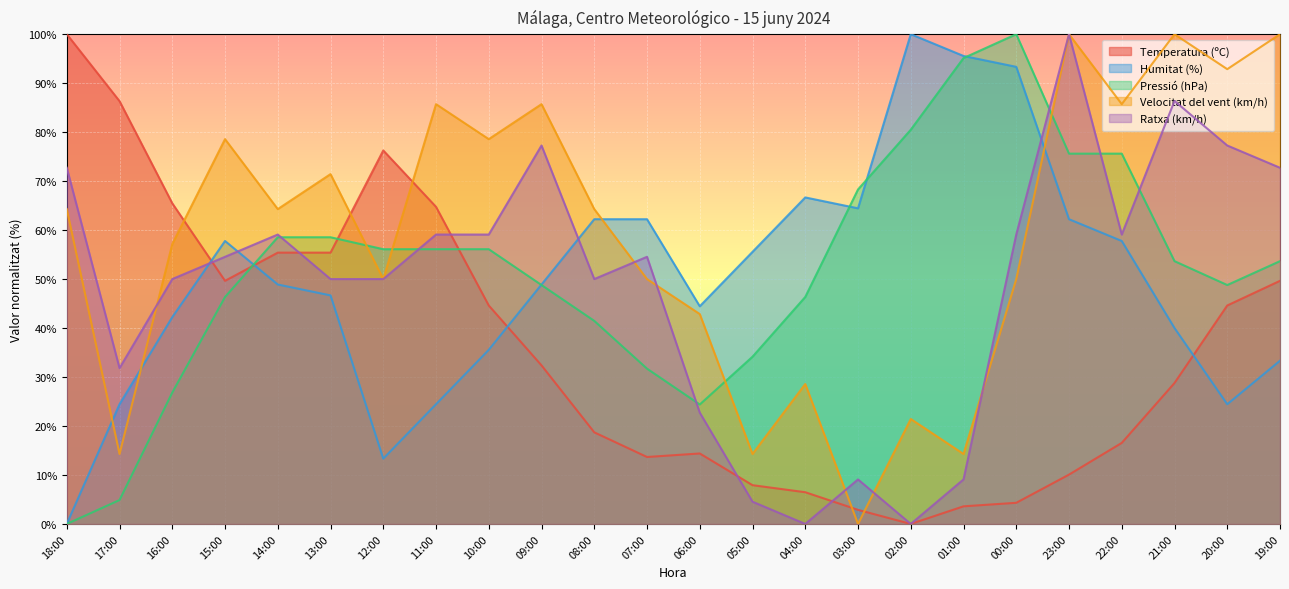

The value of Velocitat del vent (km/h) at 14:00 is 64.3. True or false?

True